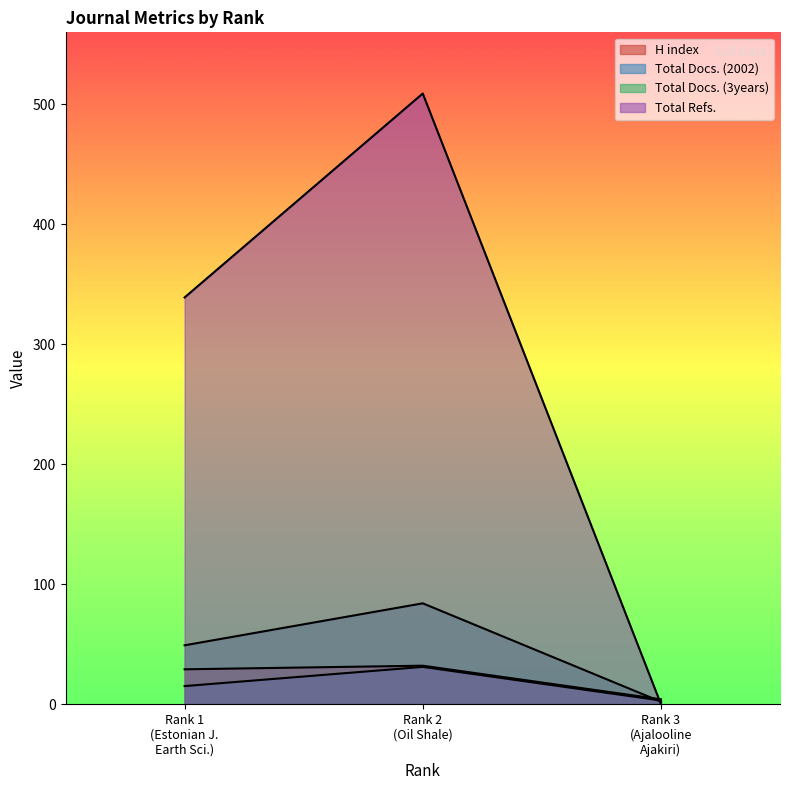

At how many categories does at least one series exceed 205?

2